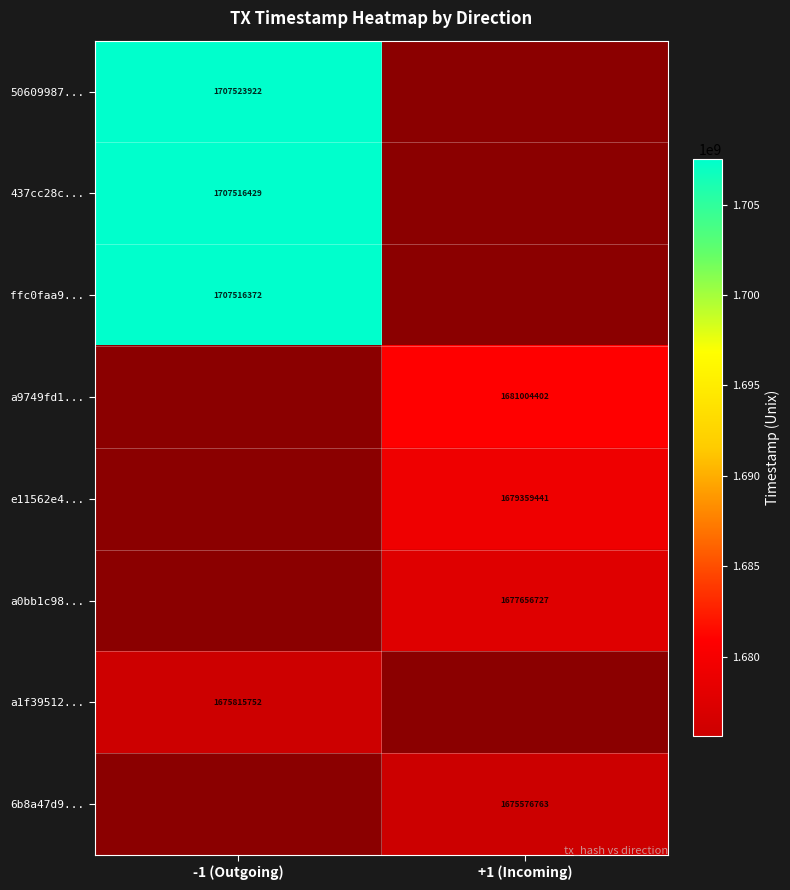

The a0bb1c98... series shows 2987069538 at +1 (Incoming). True or false?

False